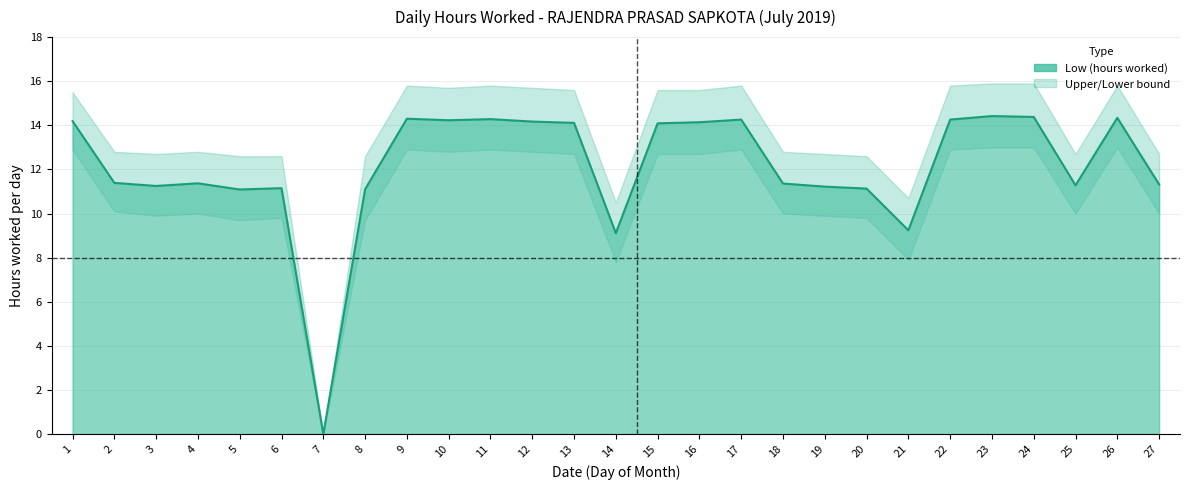

At which category does Low (hours worked) reach its first local valley?

3